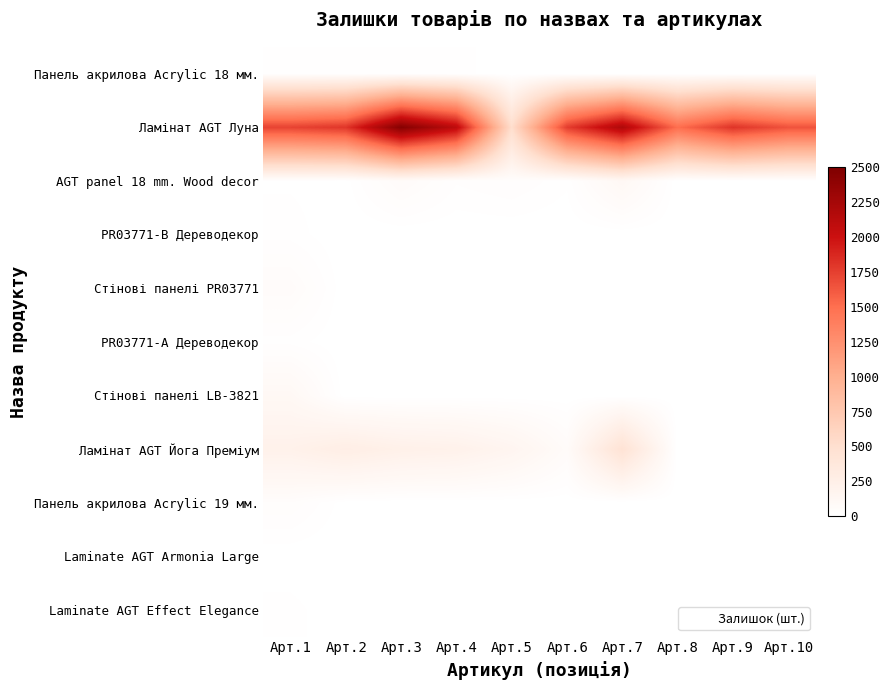

How many categories are shown in the chart?

10